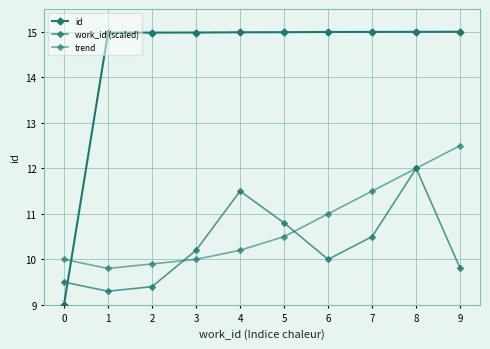

Where is trend nearest to the value 11?

6